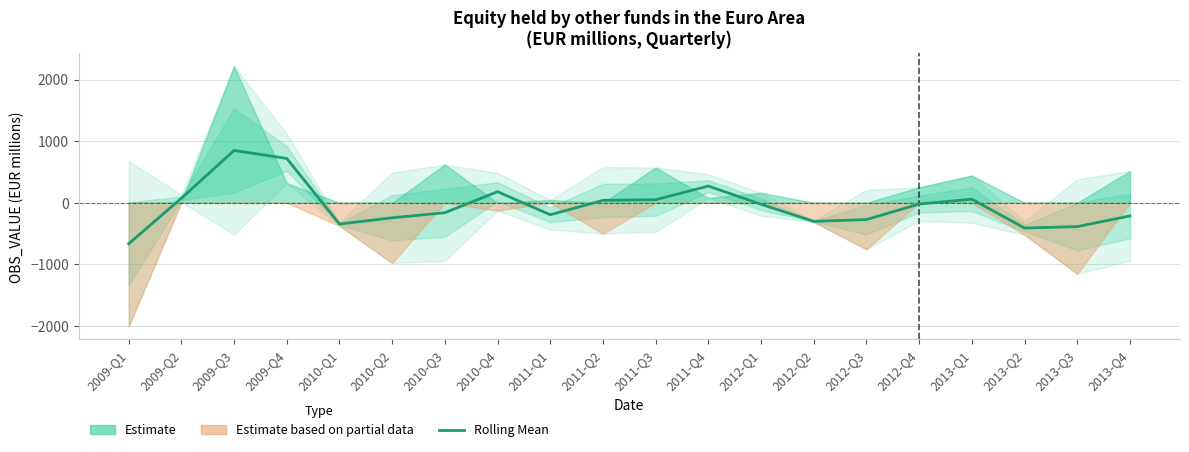

Between 2010-Q3 and 2009-Q2, which is larger?

2009-Q2